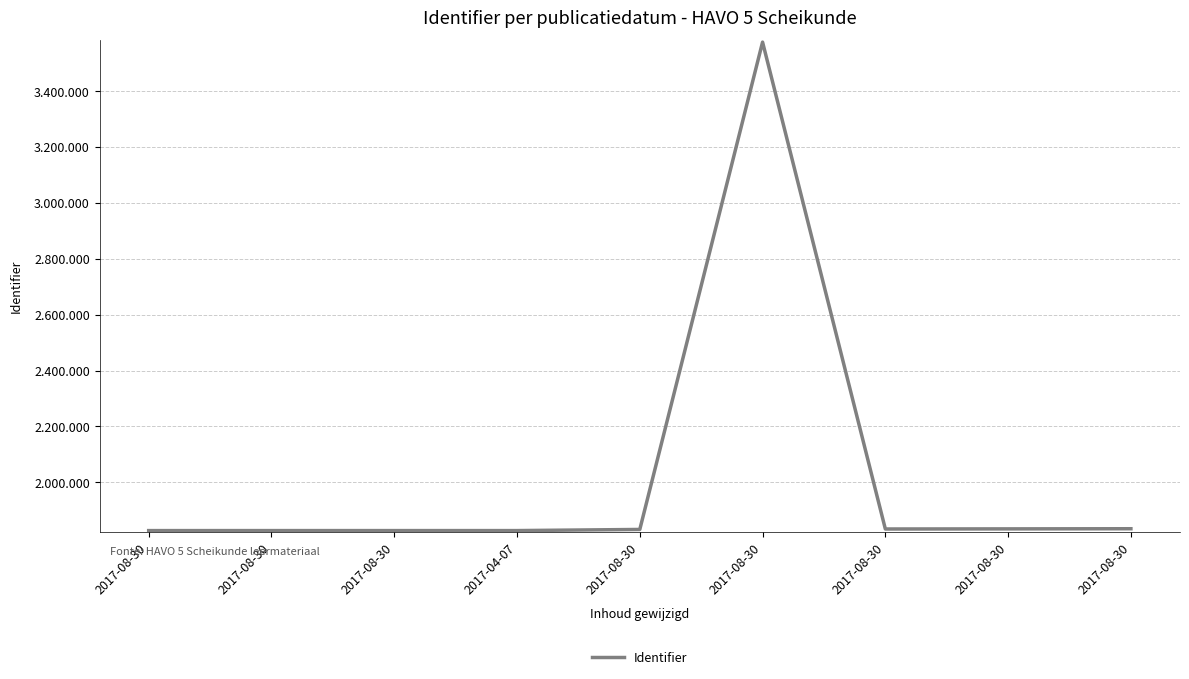

Which has a higher value, 2017-08-30 or 2017-08-30?

2017-08-30